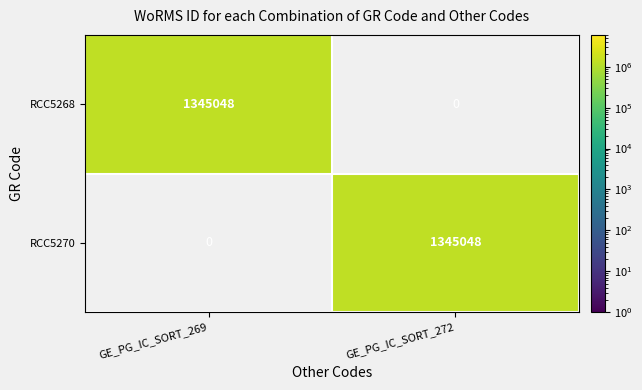

At GE_PG_IC_SORT_272, list the series in order from smallest to largest.

RCC5268, RCC5270